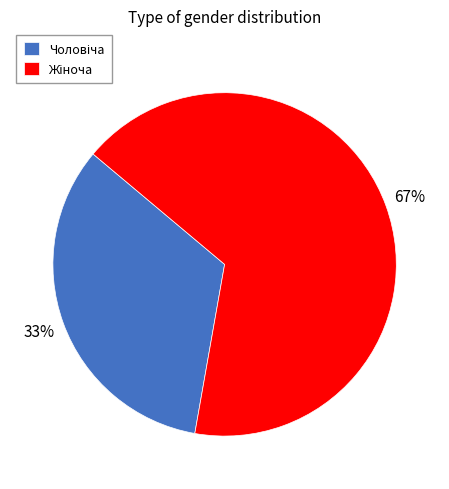

Count the number of slices in the pie.

2